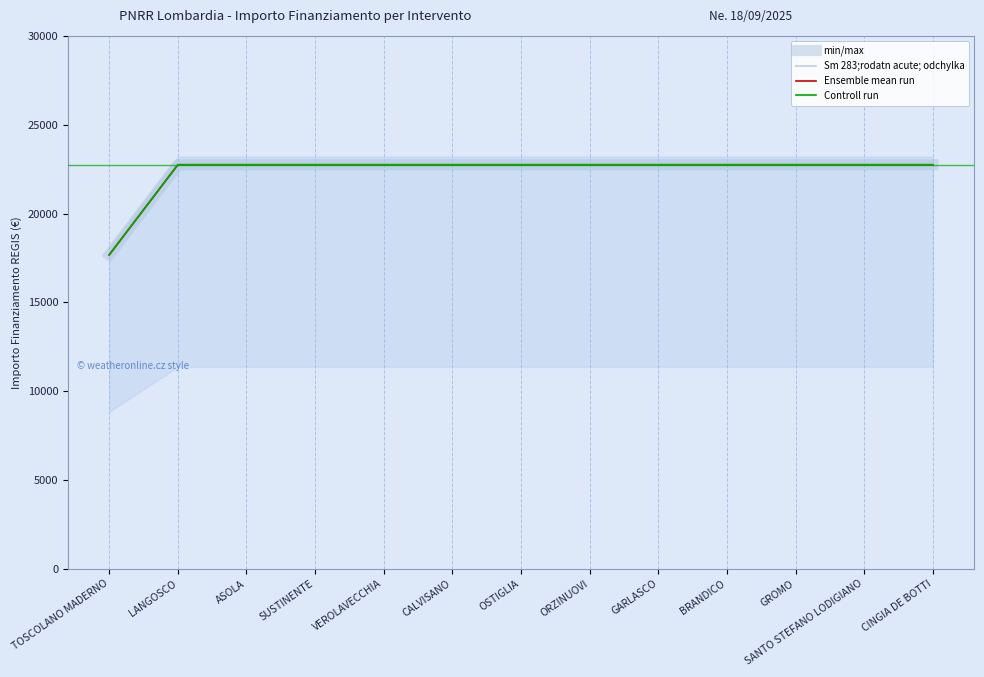

What is the label of the 13th point from the right?

TOSCOLANO MADERNO